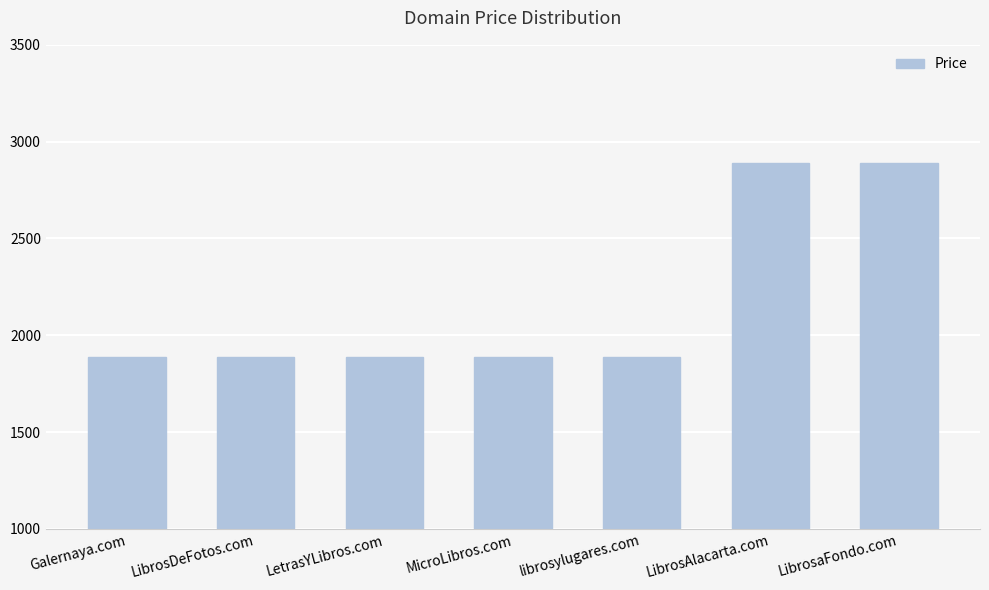

Between LibrosAlacarta.com and LetrasYLibros.com, which is larger?

LibrosAlacarta.com